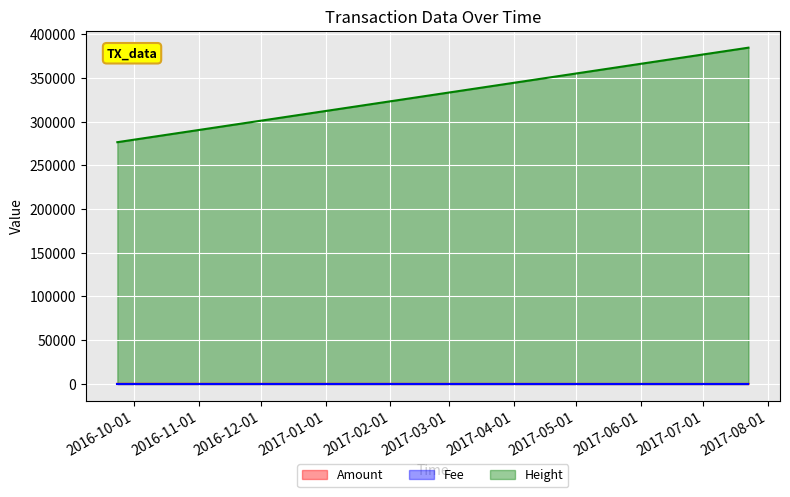

What is the average value of the Fee series?

1.0